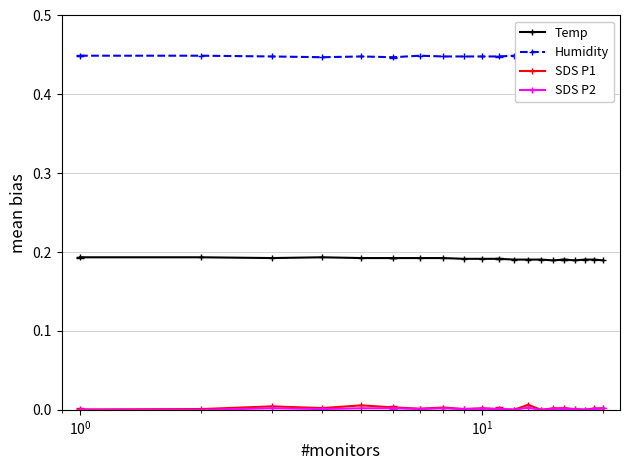

Count the number of data series in this chart.

4